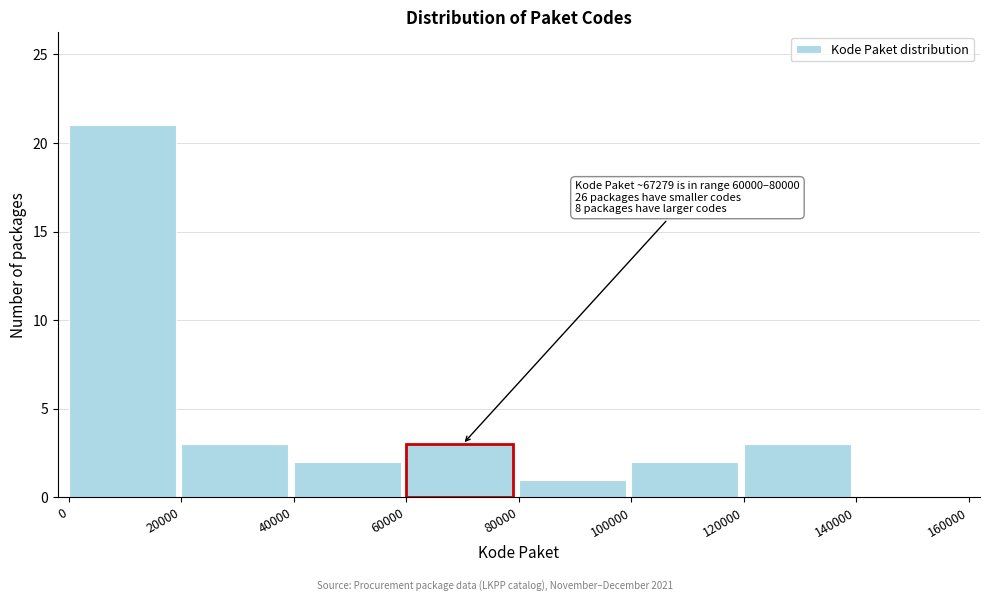

Reading right to left, list all the values displayed in this chart.

140000=0	120000=3	100000=2	80000=1	60000=3	40000=2	20000=3	0=21